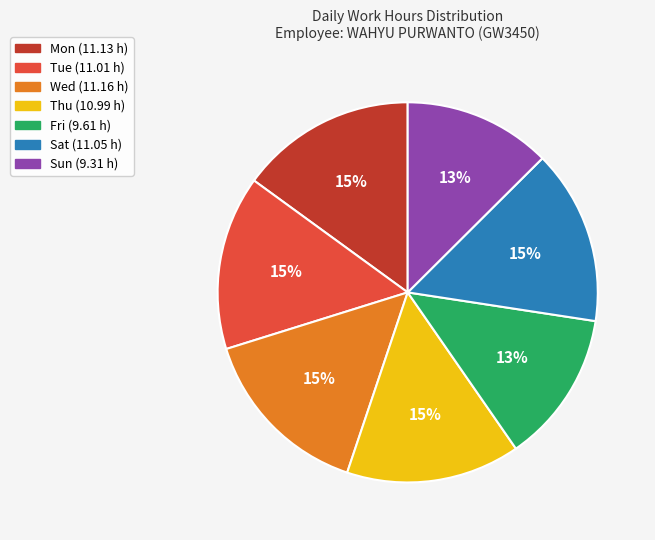

Do Mon and Sat together represent more than half of the pie?

No